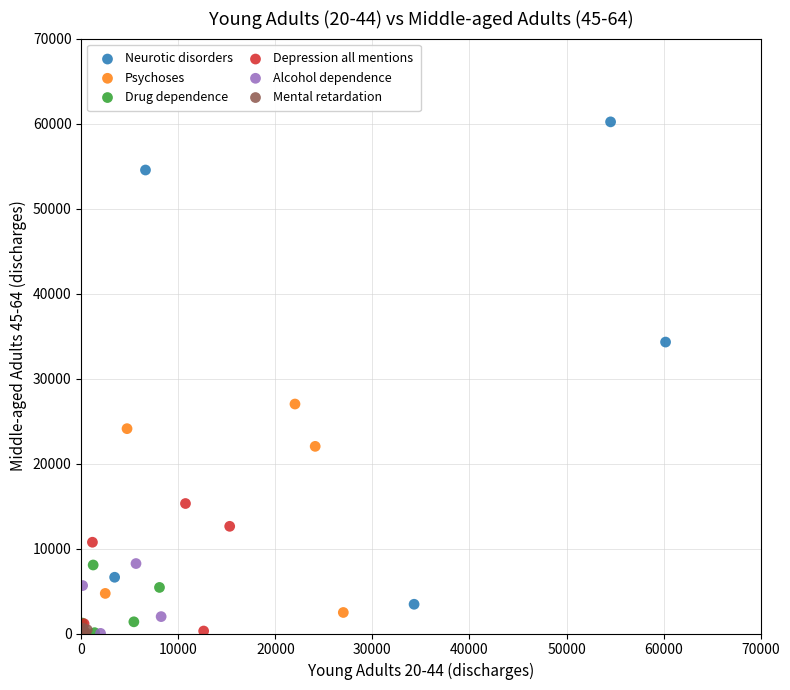

Which series reaches the maximum Y coordinate?

Neurotic disorders